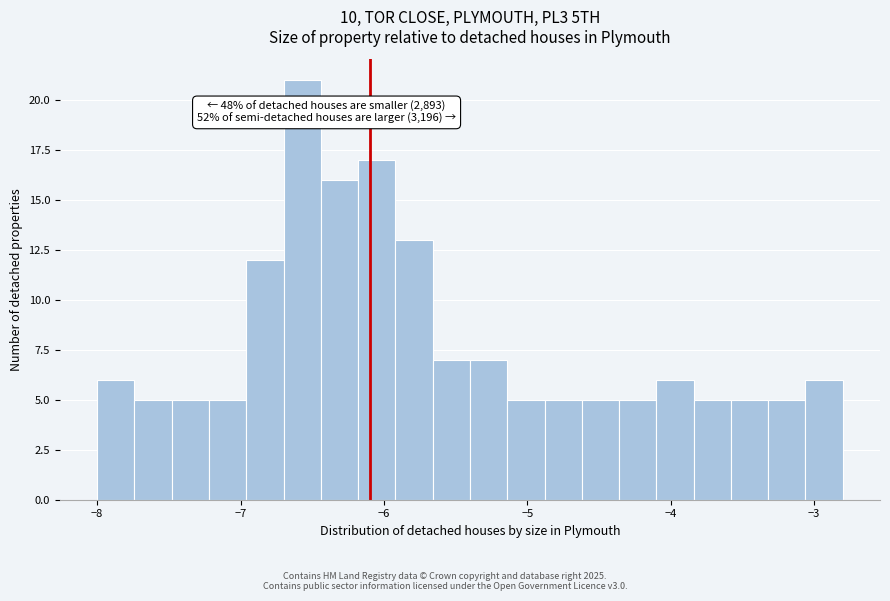

Around what value on the x-axis is the tallest bar? Give the approximate position of its centre, as read against the axis.

-6.6